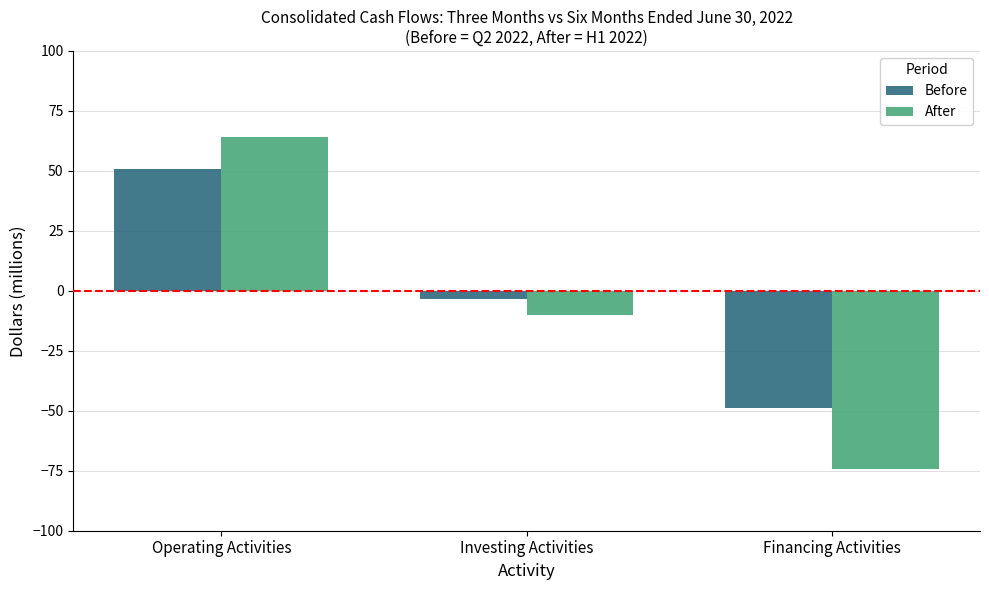

How many groups of bars are there?

3